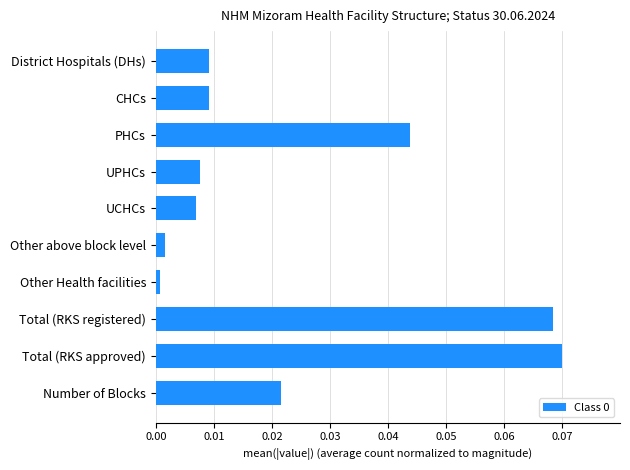

What is the label of the 1st bar from the top?

District Hospitals (DHs)